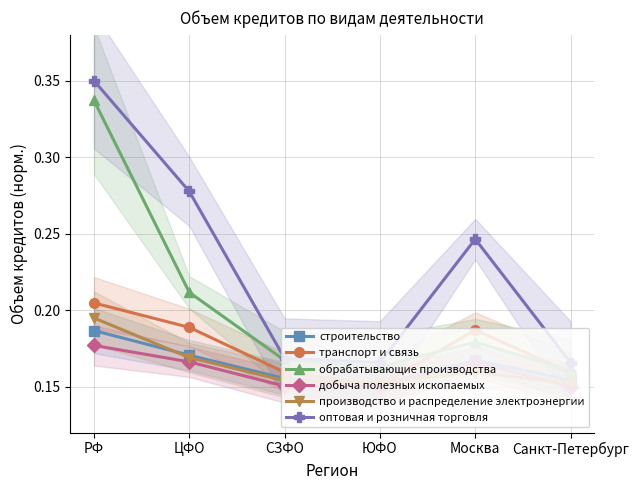

Reading left to right, transcribe all the data shown in this chart.

строительство: РФ=0.2	ЦФО=0.2	СЗФО=0.2	ЮФО=0.2	Москва=0.2	Санкт-Петербург=0.2
транспорт и связь: РФ=0.2	ЦФО=0.2	СЗФО=0.2	ЮФО=0.2	Москва=0.2	Санкт-Петербург=0.2
обрабатывающие производства: РФ=0.3	ЦФО=0.2	СЗФО=0.2	ЮФО=0.2	Москва=0.2	Санкт-Петербург=0.2
добыча полезных ископаемых: РФ=0.2	ЦФО=0.2	СЗФО=0.2	ЮФО=0.2	Москва=0.2	Санкт-Петербург=0.1
производство и распределение электроэнергии: РФ=0.2	ЦФО=0.2	СЗФО=0.2	ЮФО=0.2	Москва=0.2	Санкт-Петербург=0.2
оптовая и розничная торговля: РФ=0.3	ЦФО=0.3	СЗФО=0.2	ЮФО=0.2	Москва=0.2	Санкт-Петербург=0.2